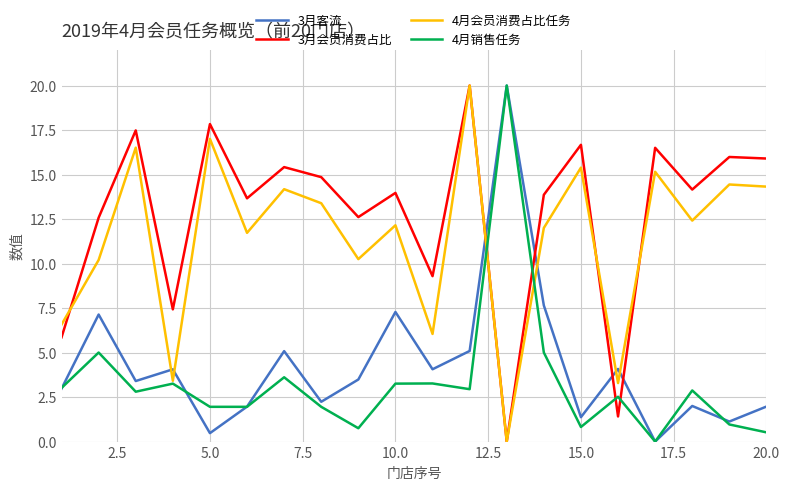

What is the maximum value for 4月销售任务?

20.0